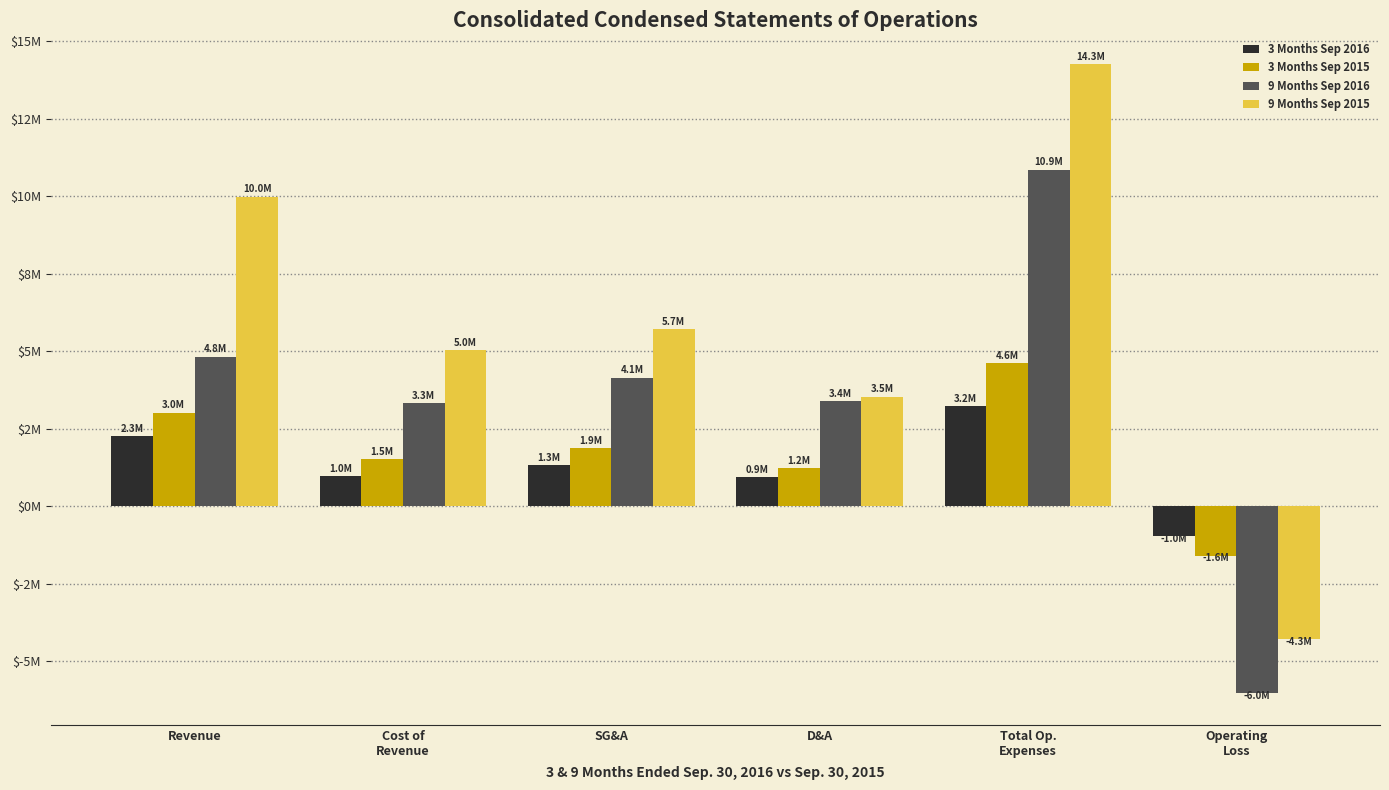

Between Cost of
Revenue and D&A, which is larger?

Cost of
Revenue